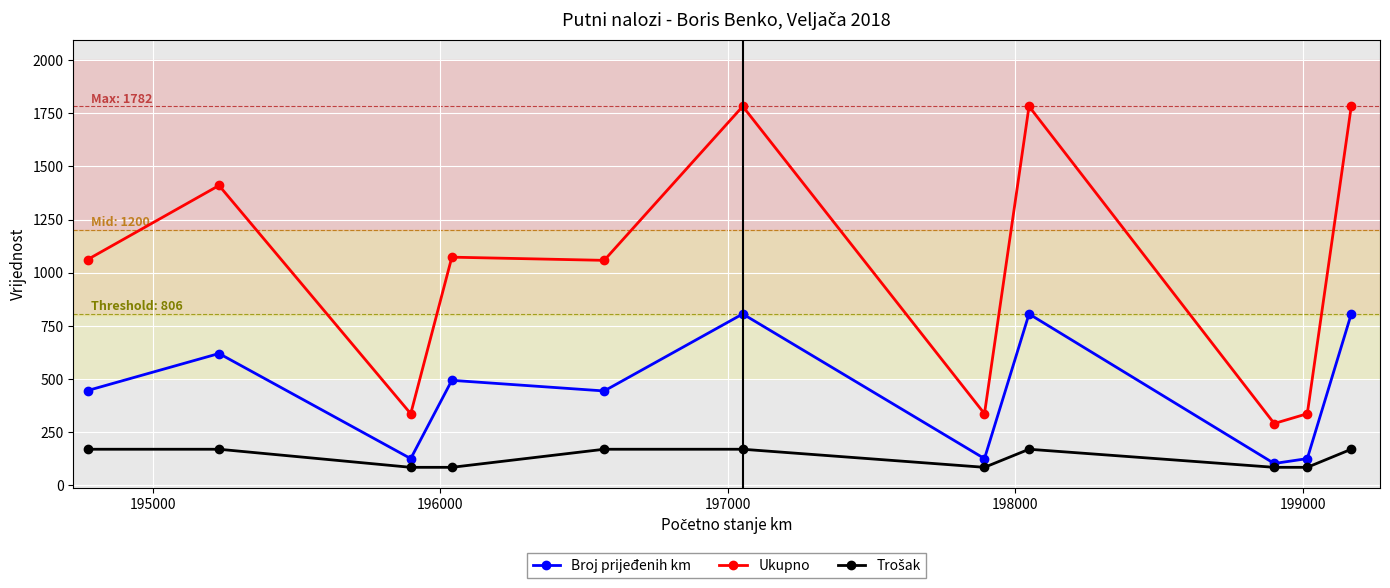

What is the minimum value shown in the chart?

85